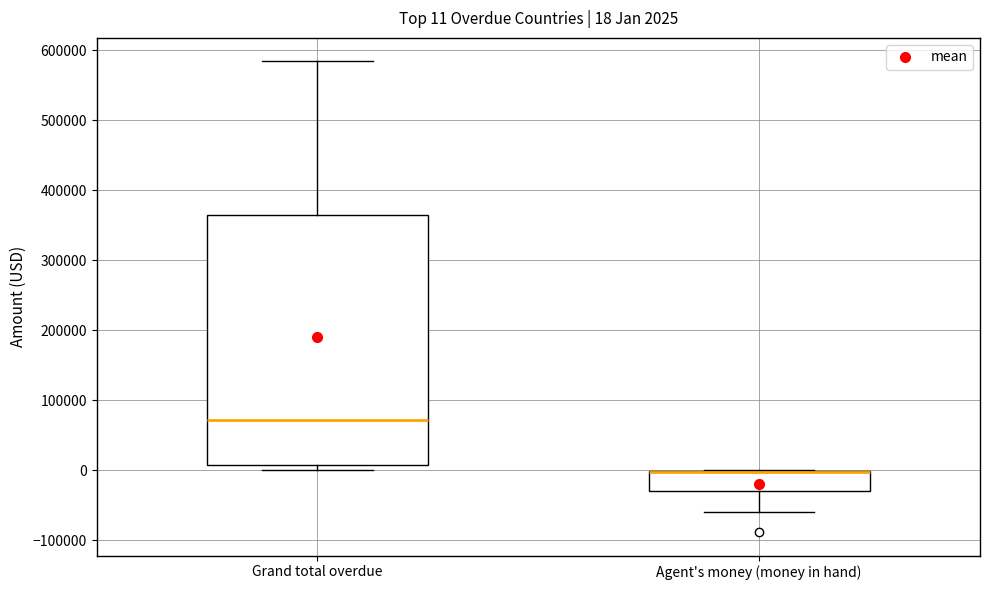

Which box is the tallest, from its lower edge to its upper edge?

Grand total overdue